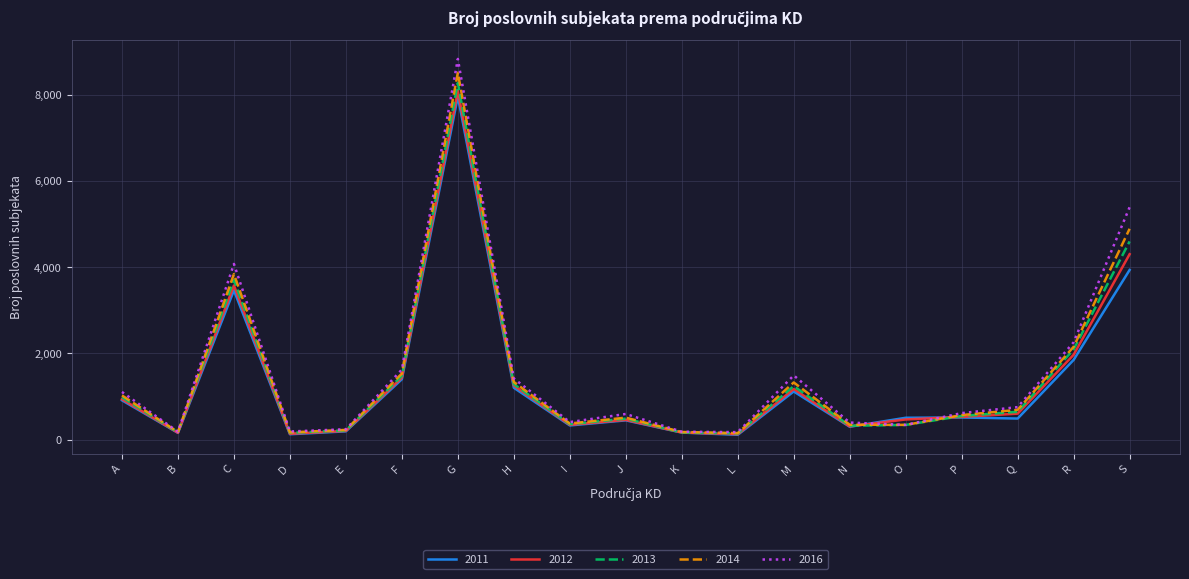

Which series has the largest total across all categories?

2016